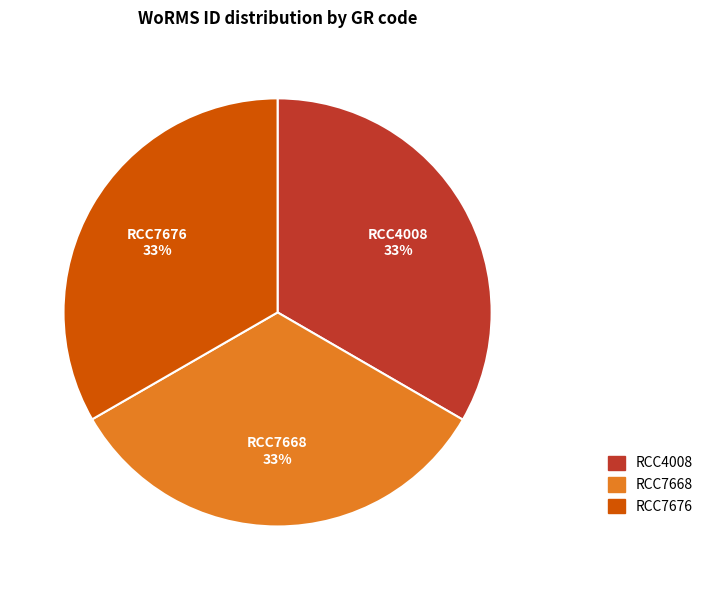

Do RCC7668 and RCC7676 together represent more than half of the pie?

Yes